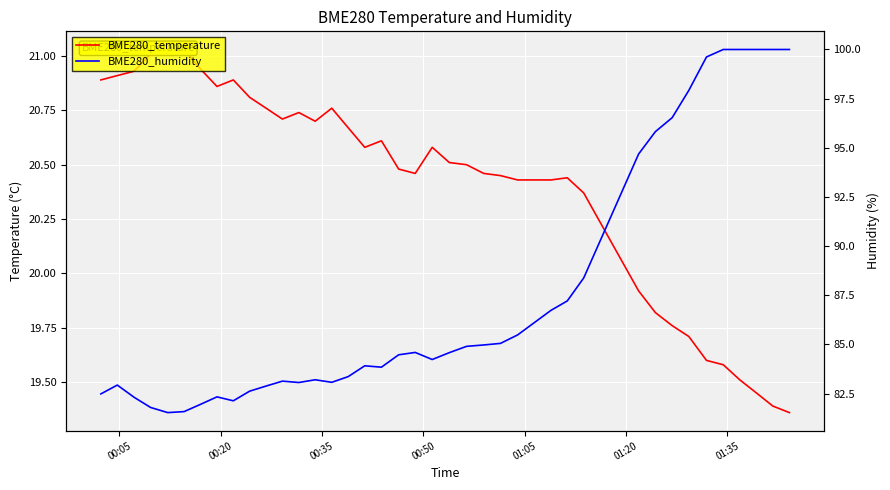

Which series has the widest spread of values?

BME280_humidity